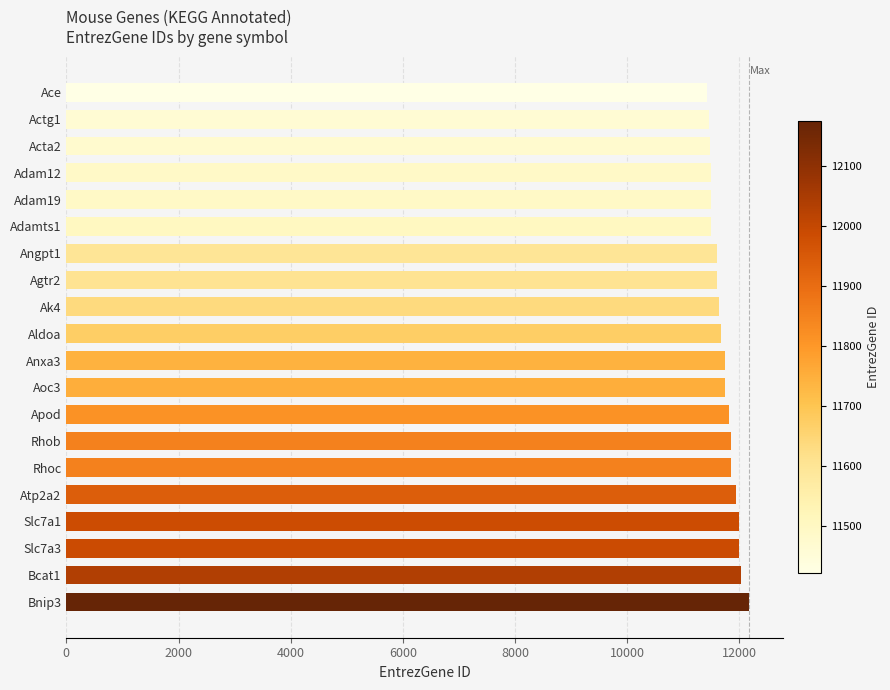

True or false: the data shows 4194 at Aldoa.

False